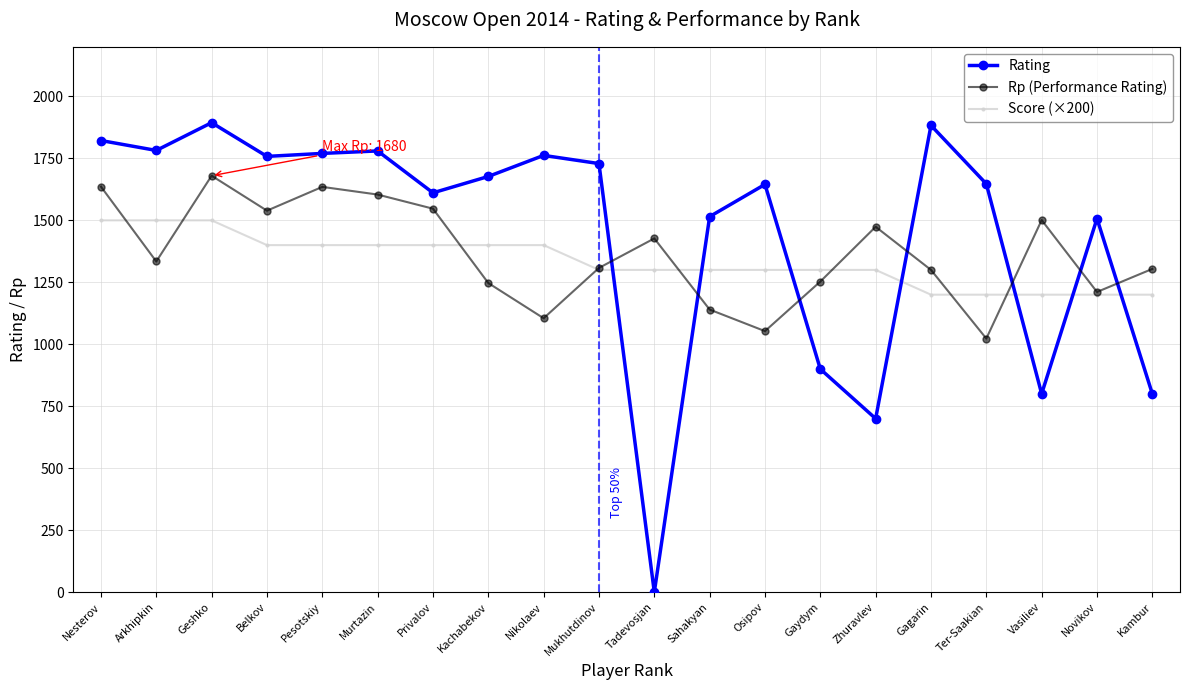

Rank the series by their maximum value, from lowest to highest.

Score (×200), Rp (Performance Rating), Rating